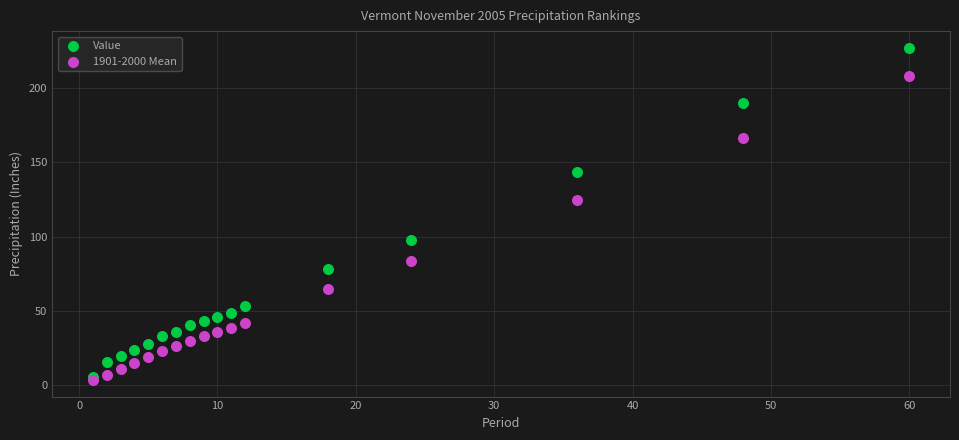

Across all series, what Y value is closest to 115?

125.0